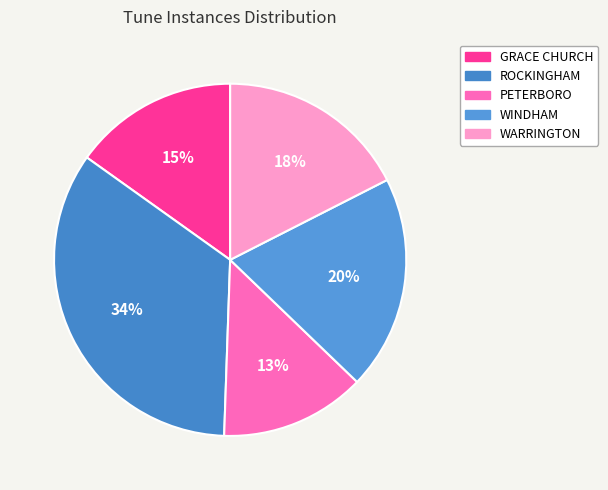

How many segments does this pie chart have?

5